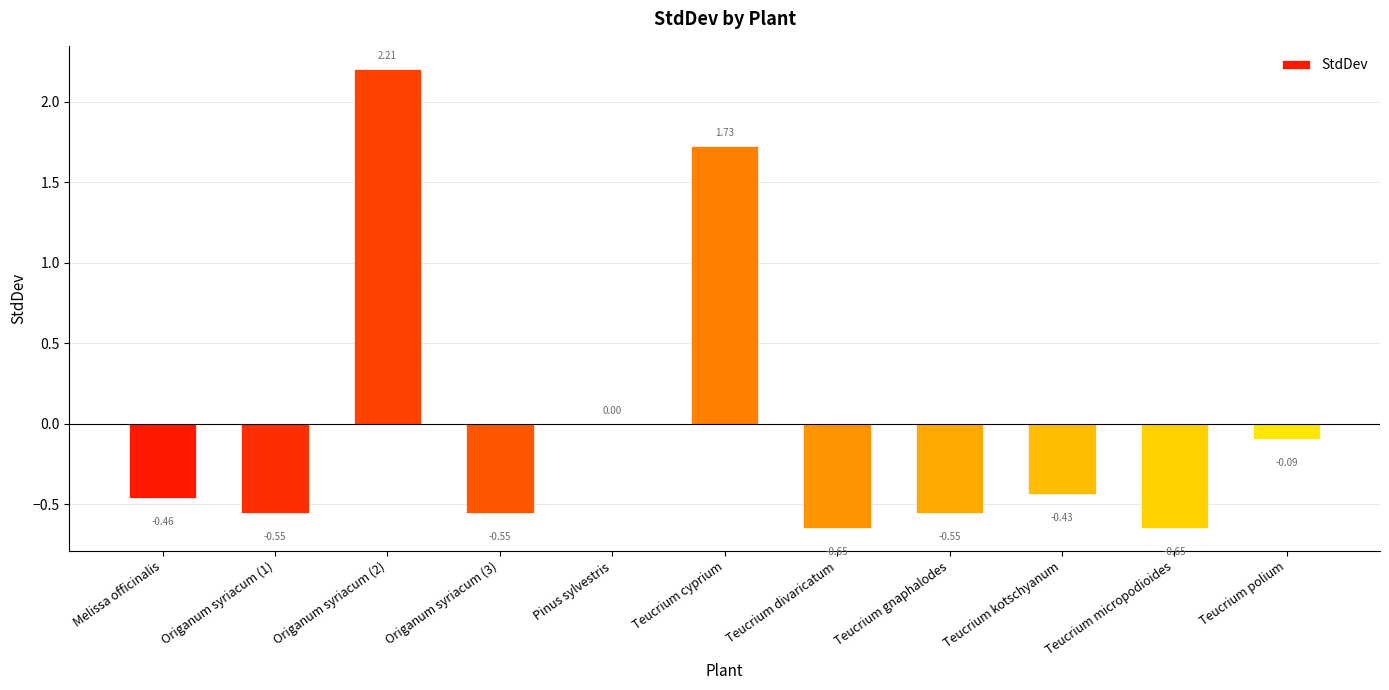

What is the sum of the values at Melissa officinalis and Teucrium kotschyanum?

-0.9